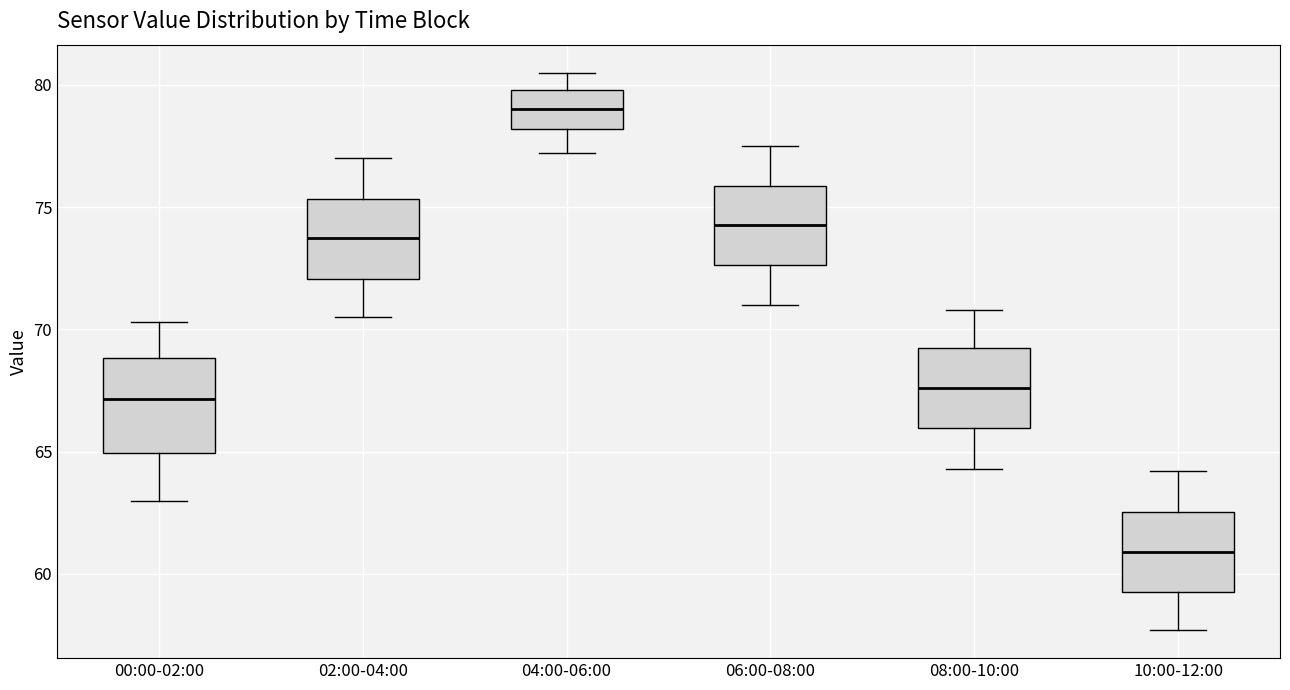

Which box has the lowest median line?

10:00-12:00